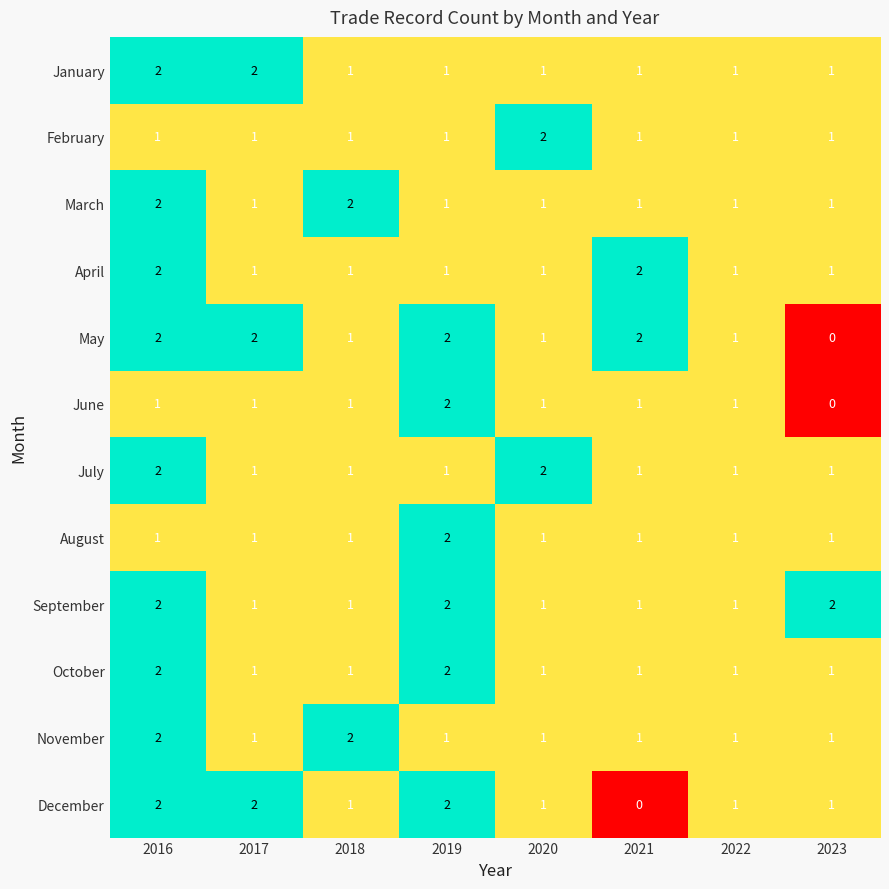

What is the sum of all October values?

10